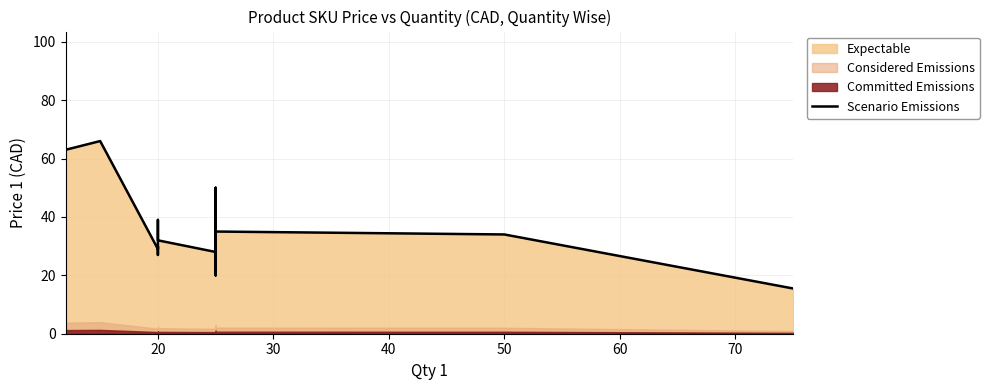

How many lines are shown in the chart?

1